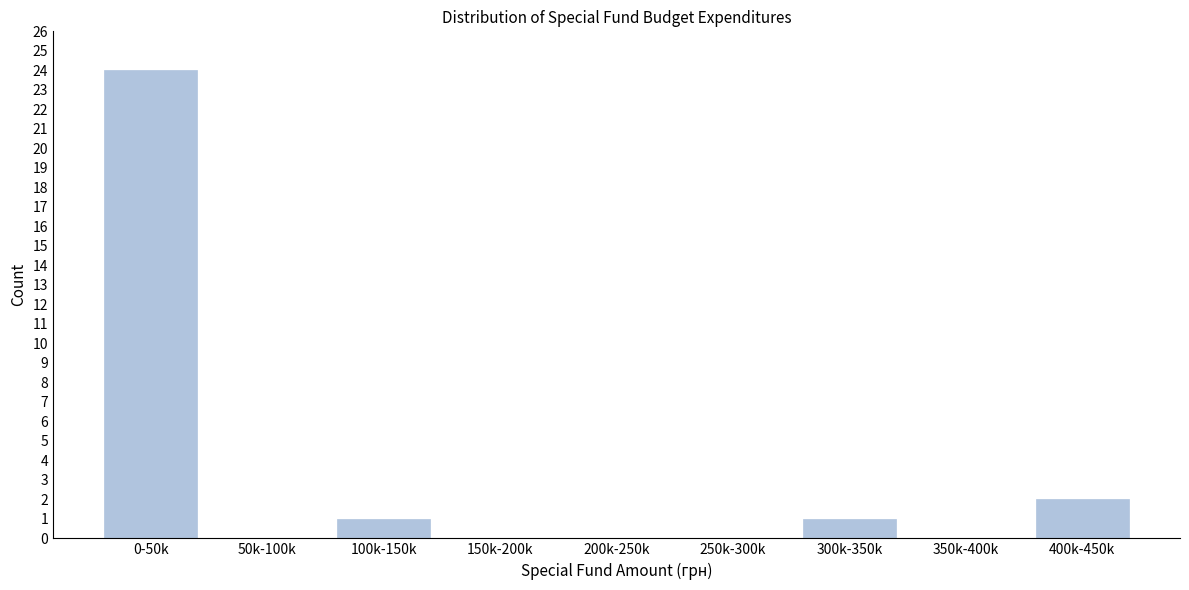

Reading left to right, what are all the values shown in this chart?

0-50k=24	50k-100k=0	100k-150k=1	150k-200k=0	200k-250k=0	250k-300k=0	300k-350k=1	350k-400k=0	400k-450k=2